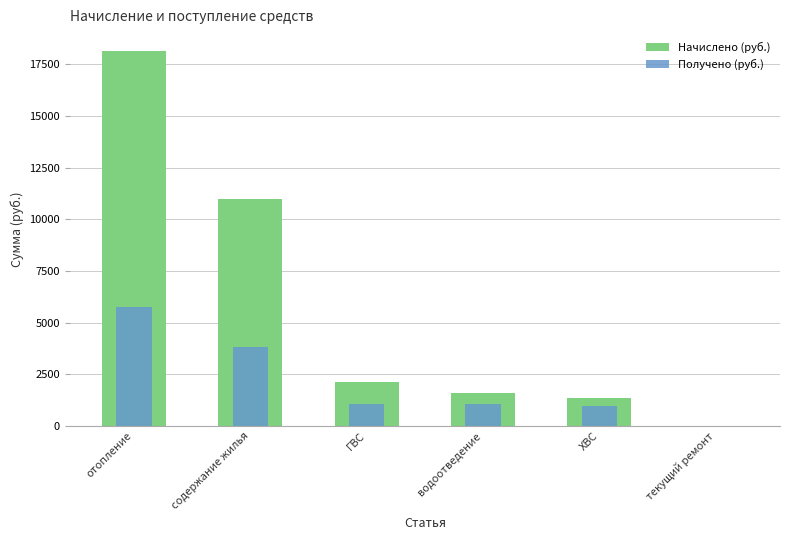

How many bars are there in total?

12